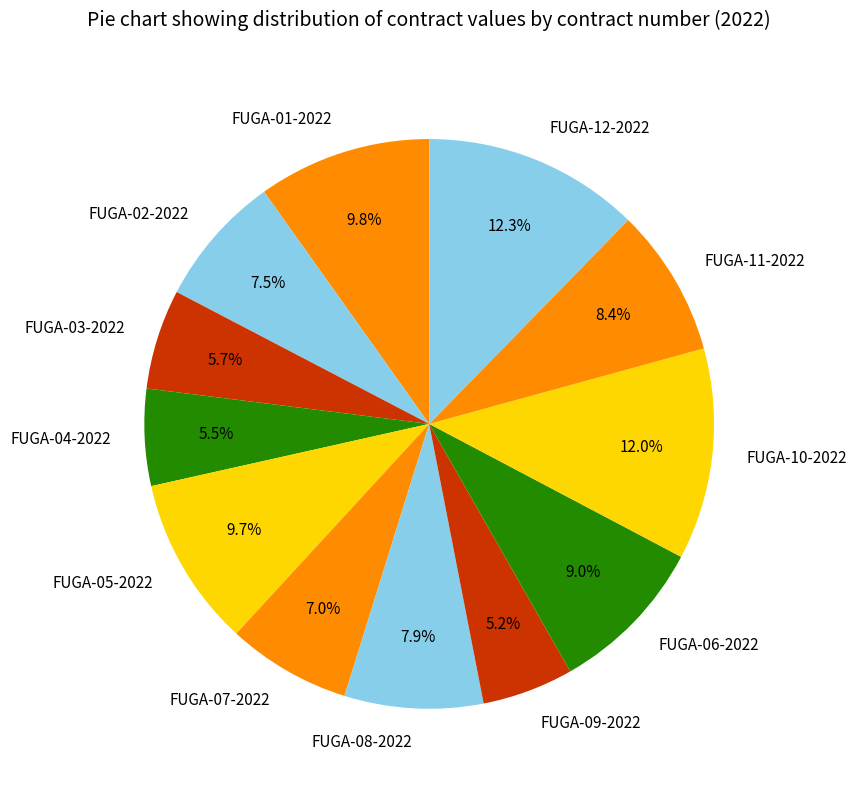

What is the total percentage of FUGA-03-2022 and FUGA-02-2022?

13.2%